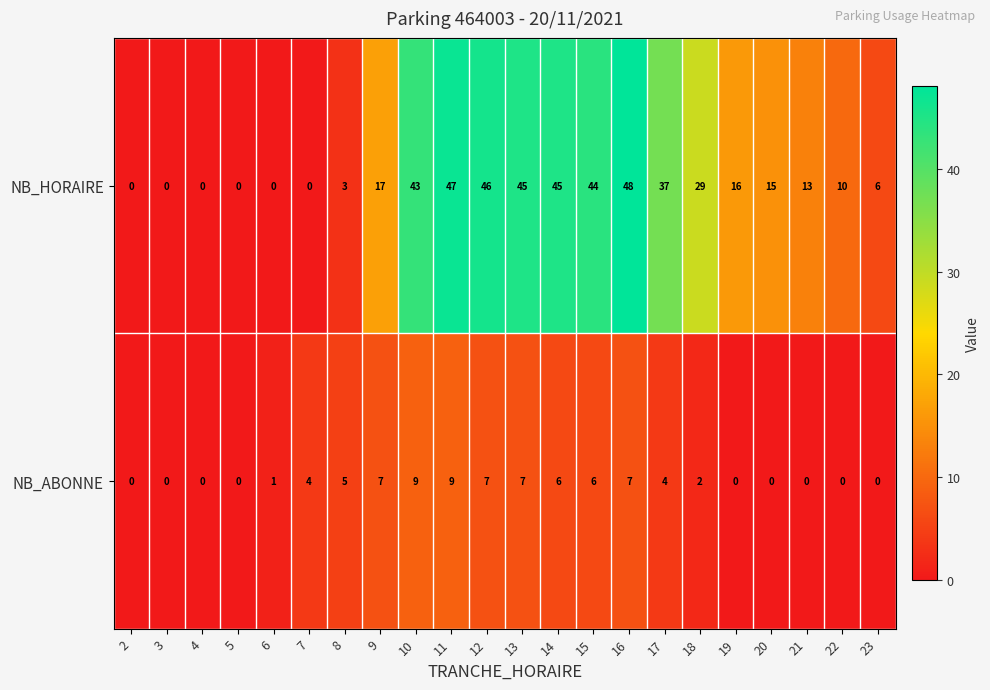

List the series in order of their overall mean, lowest first.

NB_ABONNE, NB_HORAIRE